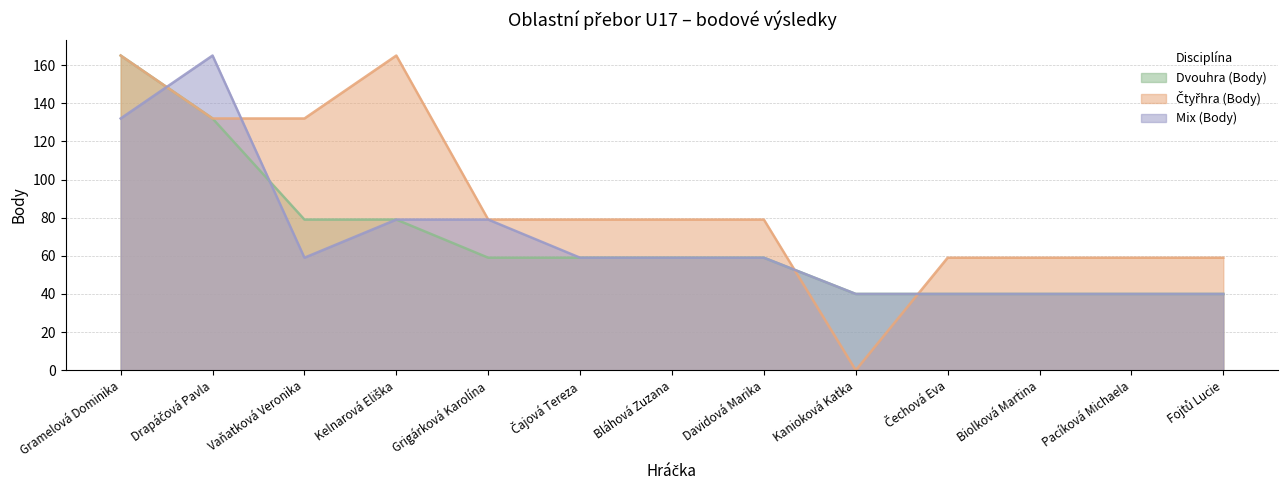

The value of Mix (Body) at Kelnarová Eliška is 79. True or false?

True